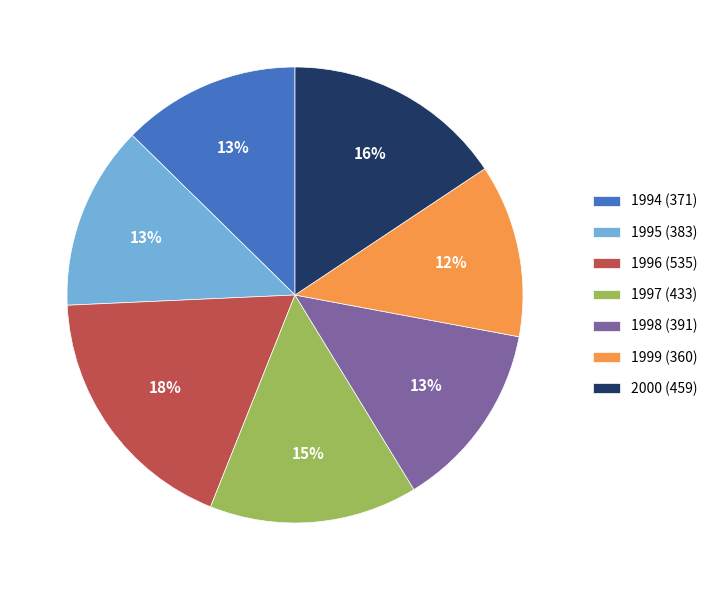

Approximately how many times larger is the value at 1999 compared to 1996?

0.7